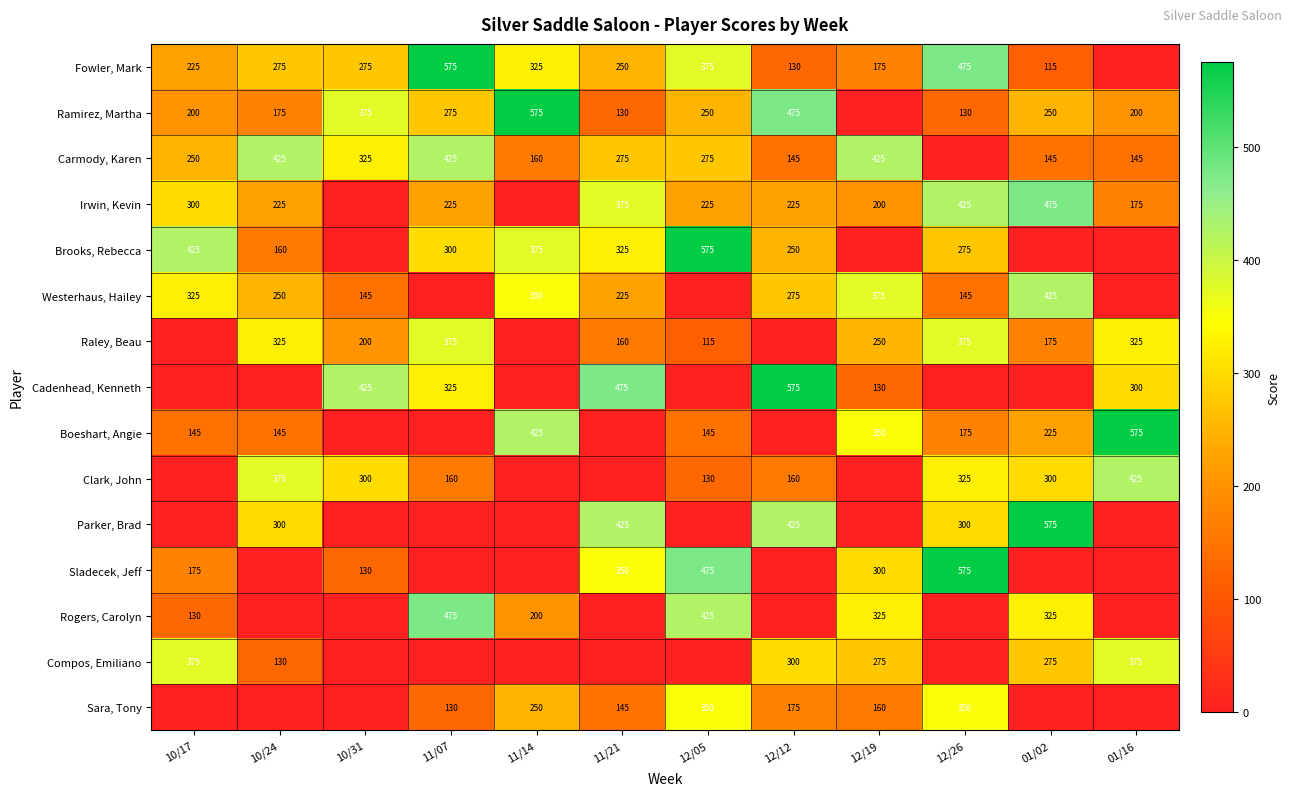

What is the total value across all series at 10/17?

2550